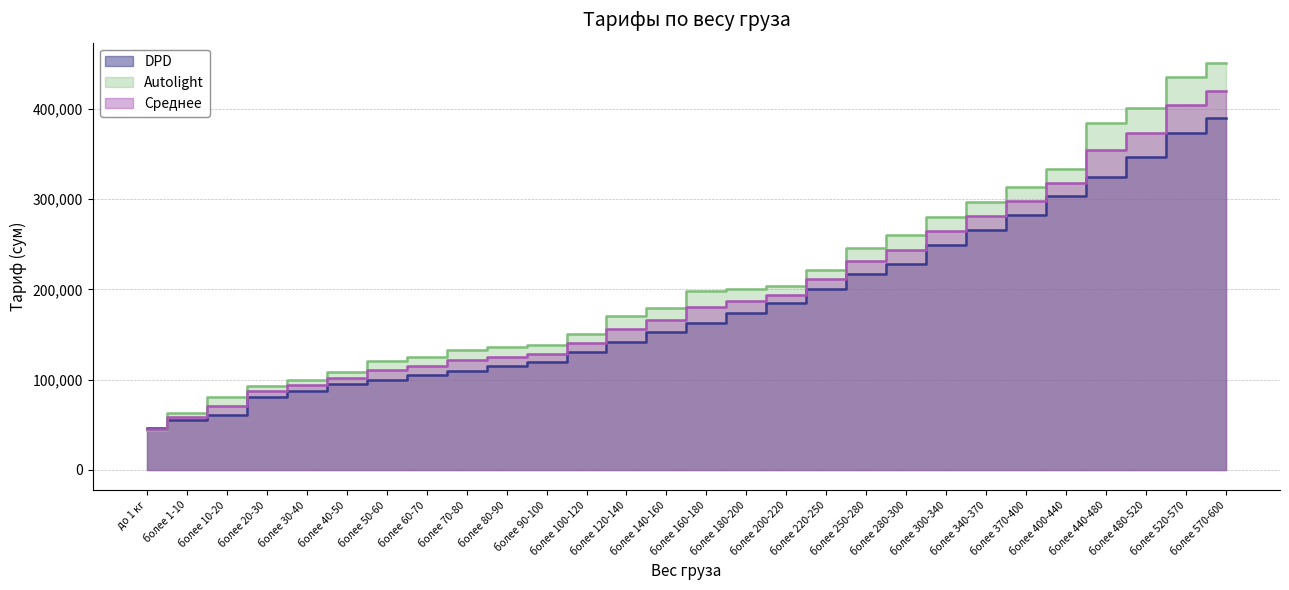

Is the value of DPD at более 400-440 greater than the value of Autolight at более 1-10?

Yes